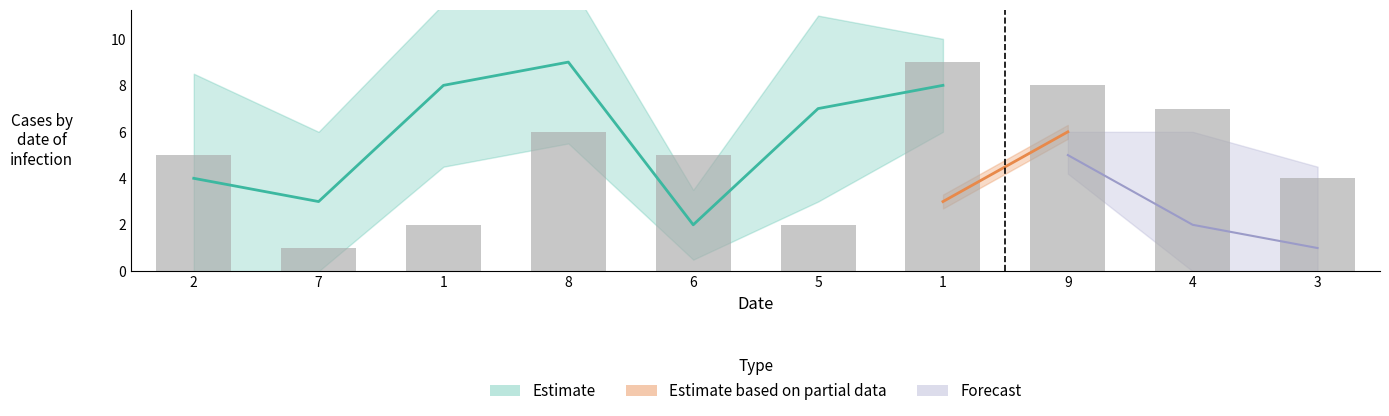

True or false: col_6 has a value of 2 at 9.

False